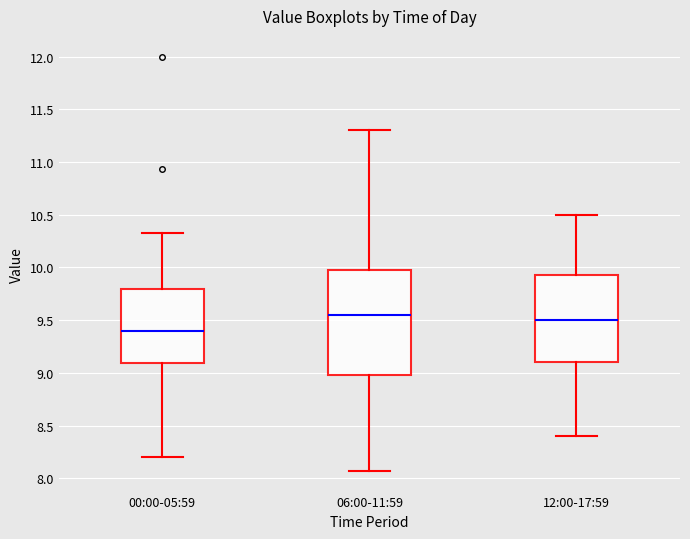

Reading left to right, read every box against the y-axis: the position of its median line, the range the box covers, and the ends of its whiskers. The values are not printed on the chart, so give them approximately, as read against the axis.

00:00-05:59: median 9.40, box 9.10 to 9.80, whiskers 8.20 to 10.35
06:00-11:59: median 9.55, box 9.00 to 10.00, whiskers 8.05 to 11.30
12:00-17:59: median 9.50, box 9.10 to 9.95, whiskers 8.40 to 10.50